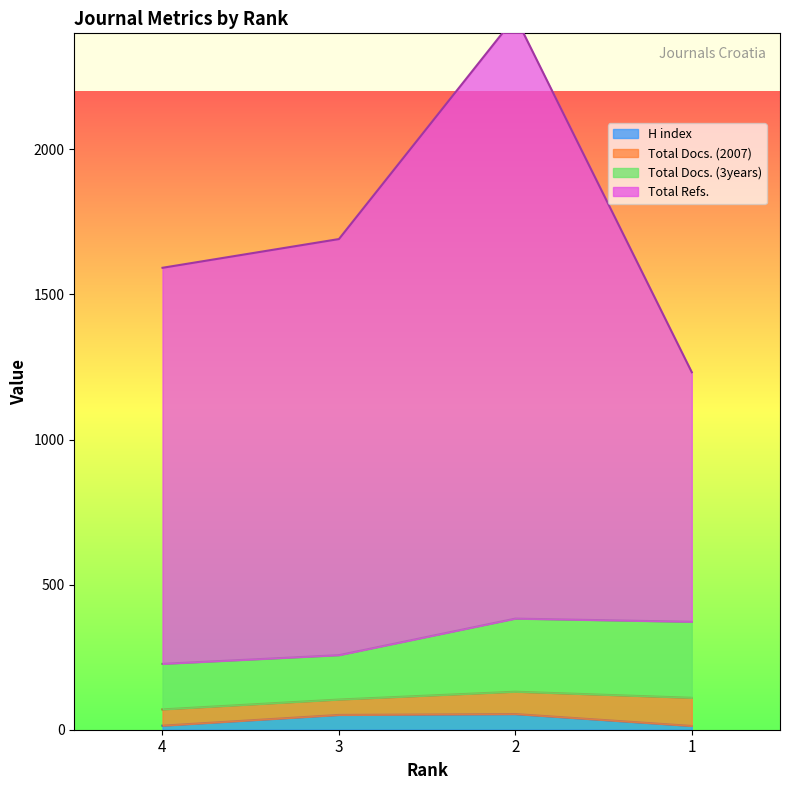

The value of H index at 2 is 54. True or false?

True